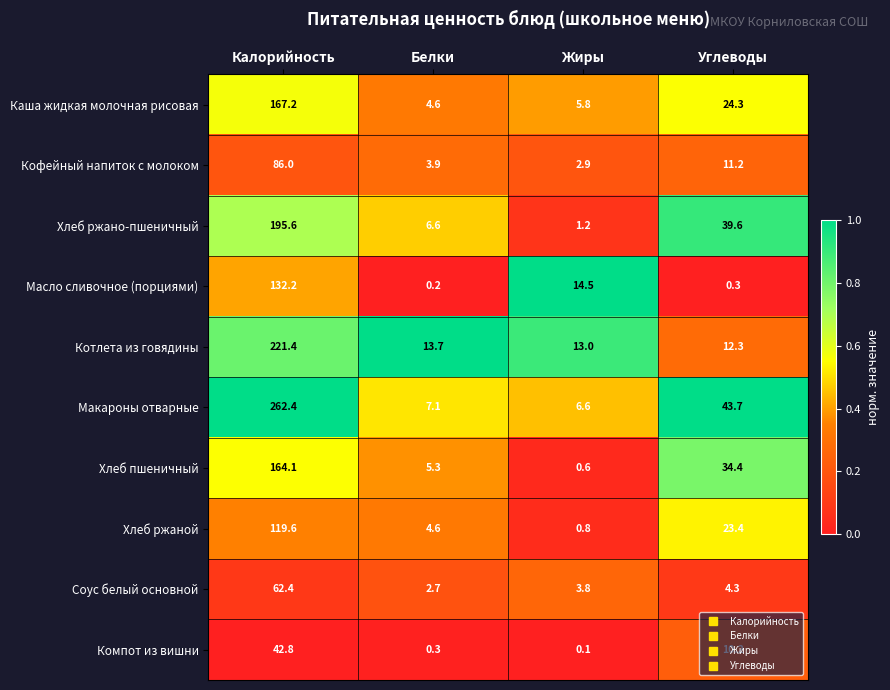

At which category is the sum across all series the highest?

Калорийность